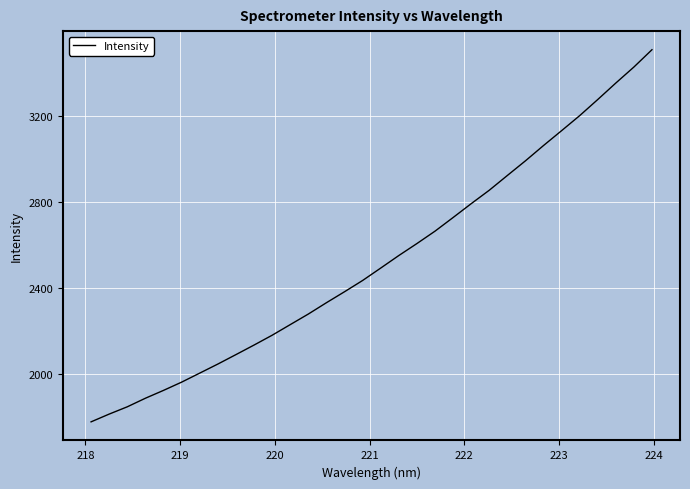

What is the greatest value displayed?

3508.0